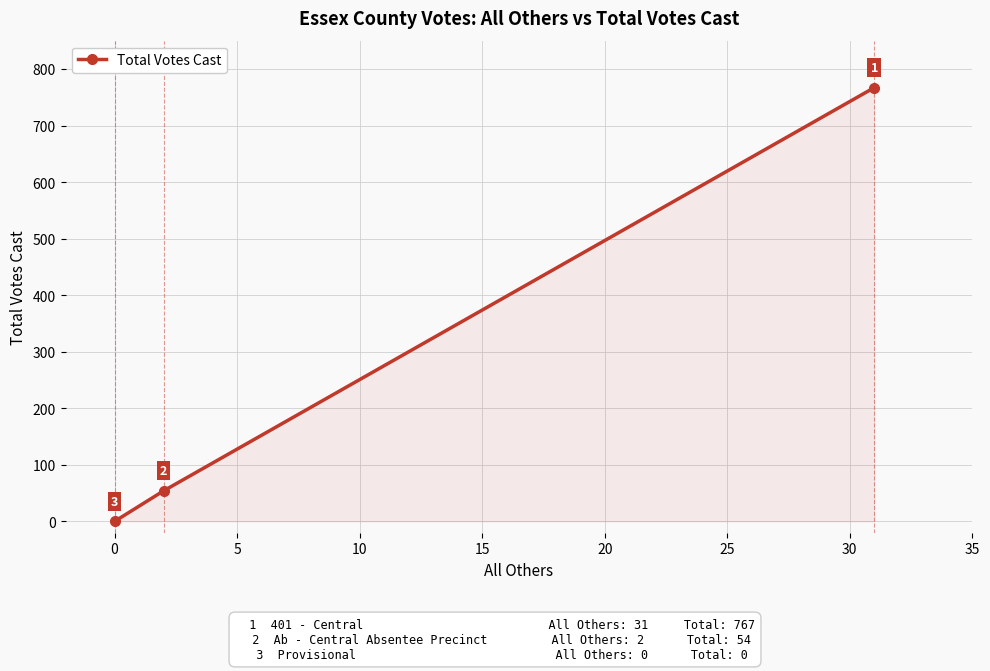

What is the greatest value displayed?

767